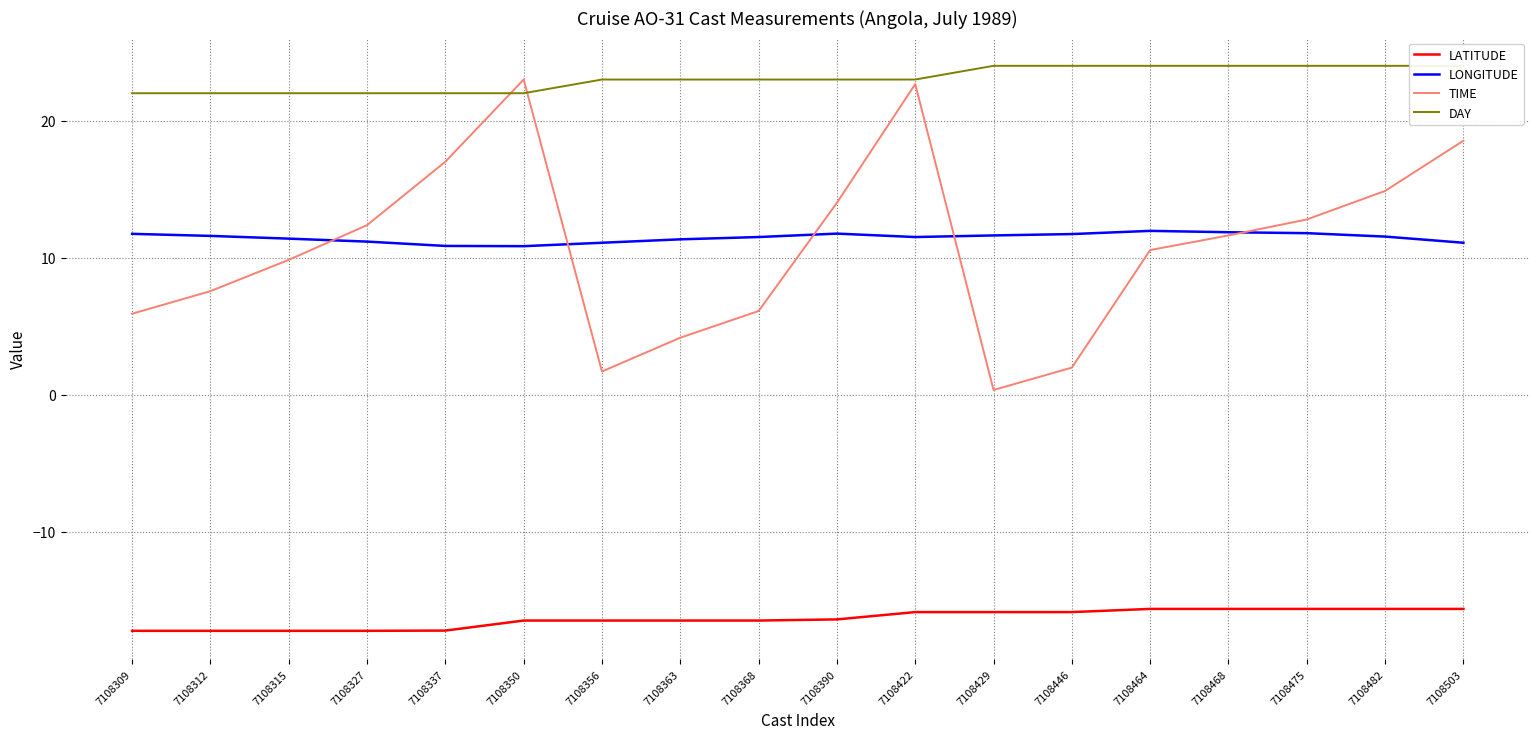

True or false: LONGITUDE and DAY cross at least once.

False